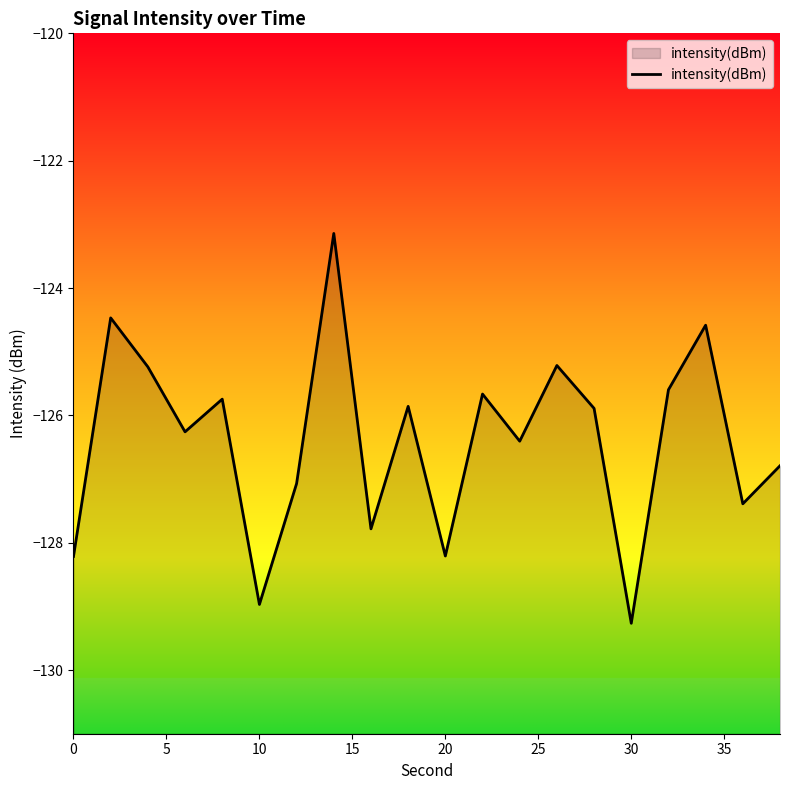

How many data points does each series have?

20